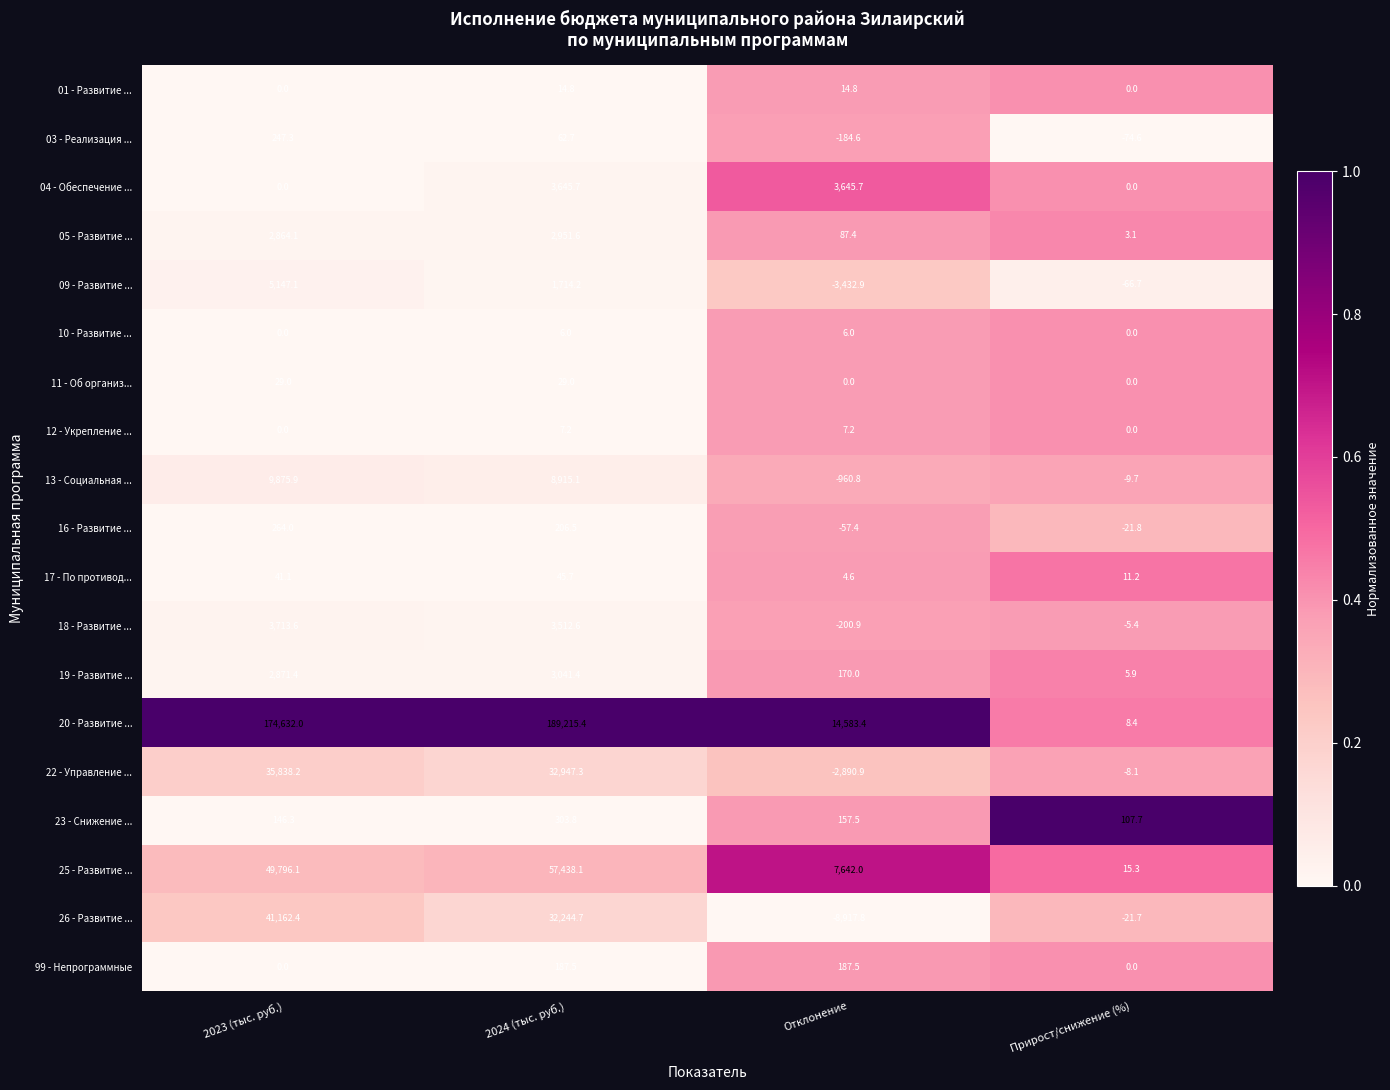

True or false: 10 - Развитие ... has a value of 3.2 at 2023 (тыс. руб.).

False